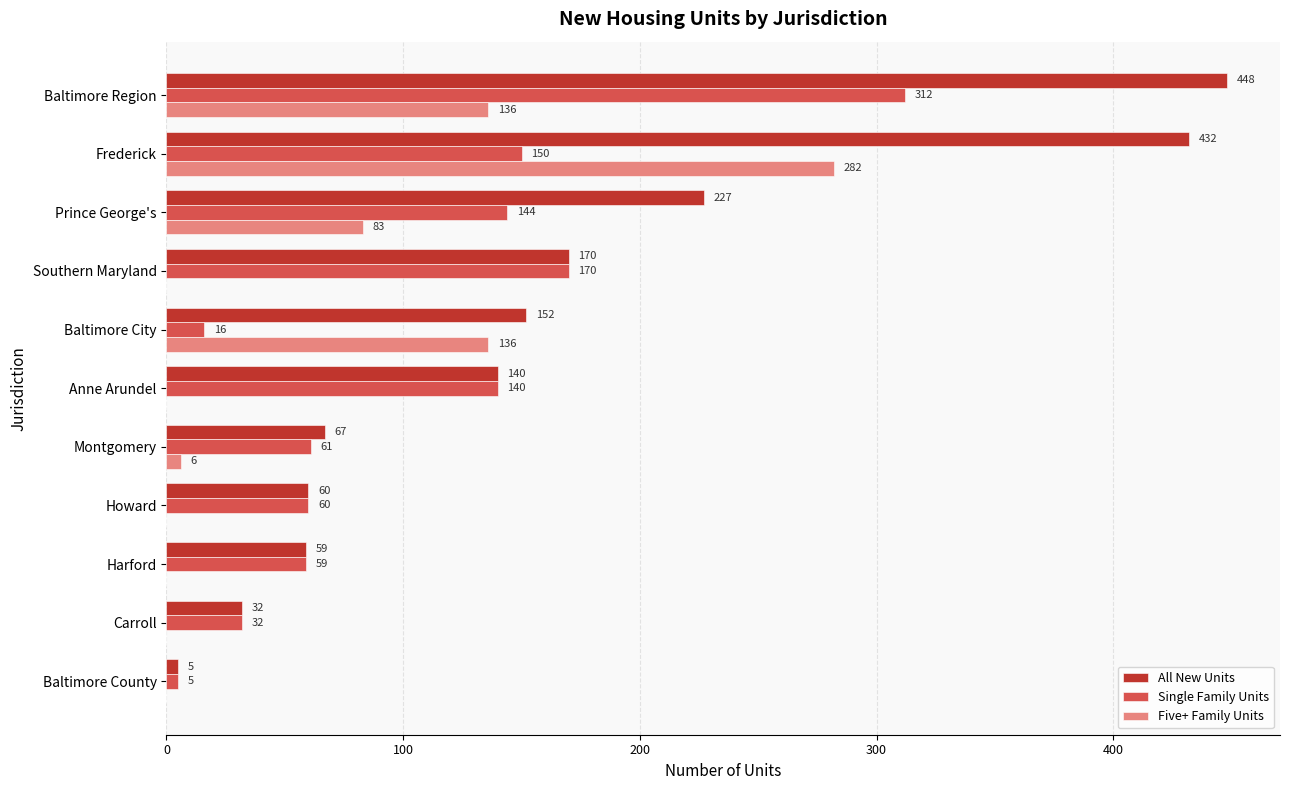

At which category is the sum across all series the highest?

Baltimore Region